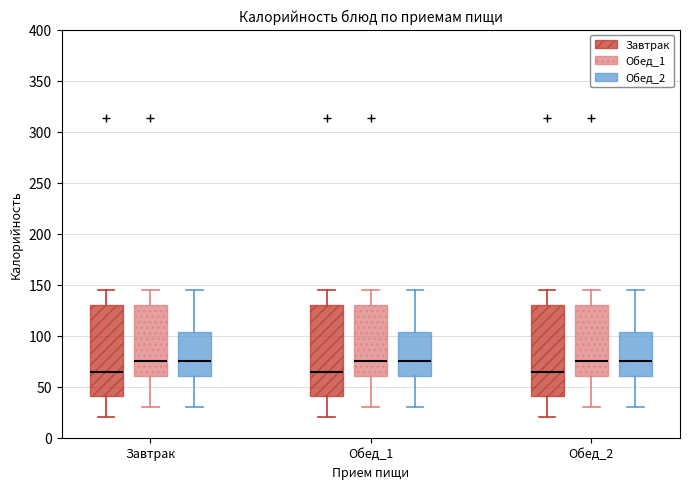

Reading left to right, transcribe this box plot: for each box, give where its median line is, the range the box spans, and where its two whiskers end, as read against the y-axis. The values are not printed on the chart, so give them approximately, as read against the axis.

Завтрак (Завтрак): median 65, box 40 to 130, whiskers 20 to 145
Завтрак (Обед_1): median 75, box 60 to 130, whiskers 30 to 145
Завтрак (Обед_2): median 75, box 60 to 105, whiskers 30 to 145
Обед_1 (Завтрак): median 65, box 40 to 130, whiskers 20 to 145
Обед_1 (Обед_1): median 75, box 60 to 130, whiskers 30 to 145
Обед_1 (Обед_2): median 75, box 60 to 105, whiskers 30 to 145
Обед_2 (Завтрак): median 65, box 40 to 130, whiskers 20 to 145
Обед_2 (Обед_1): median 75, box 60 to 130, whiskers 30 to 145
Обед_2 (Обед_2): median 75, box 60 to 105, whiskers 30 to 145